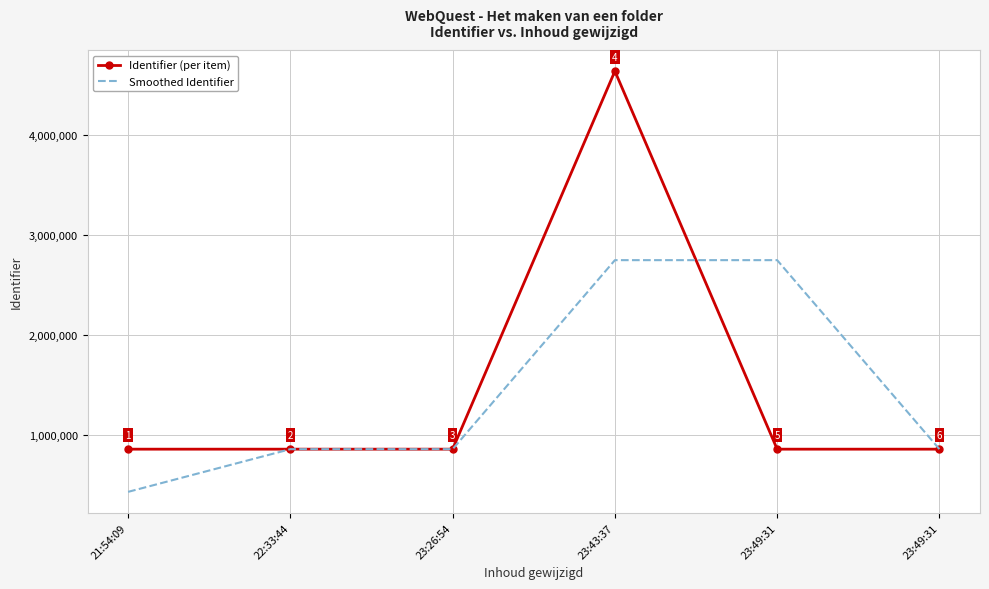

Between which two adjacent categories do Identifier (per item) and Smoothed Identifier first intersect?

22:33:44 and 23:26:54